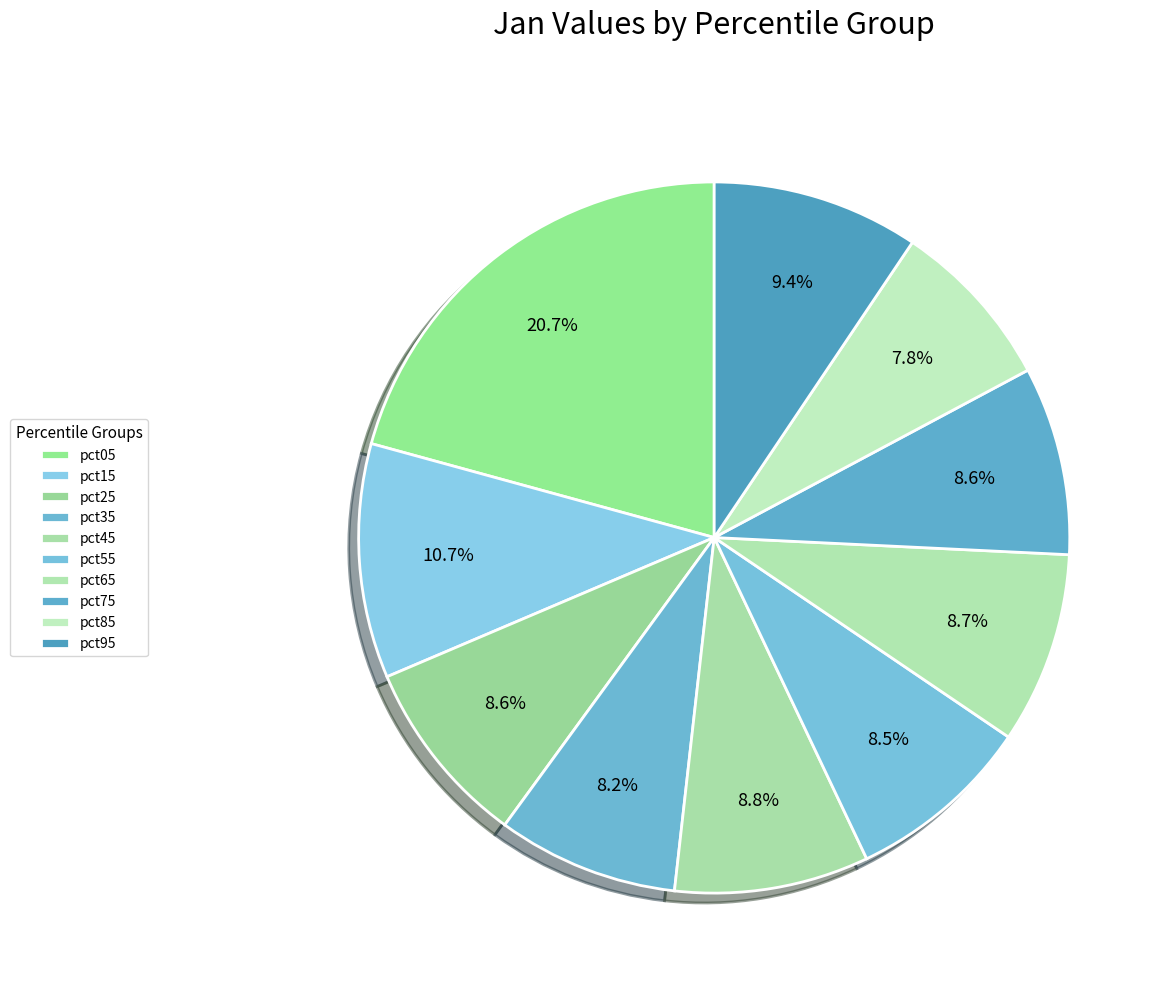

What portion of the pie excludes pct05?

79.3%